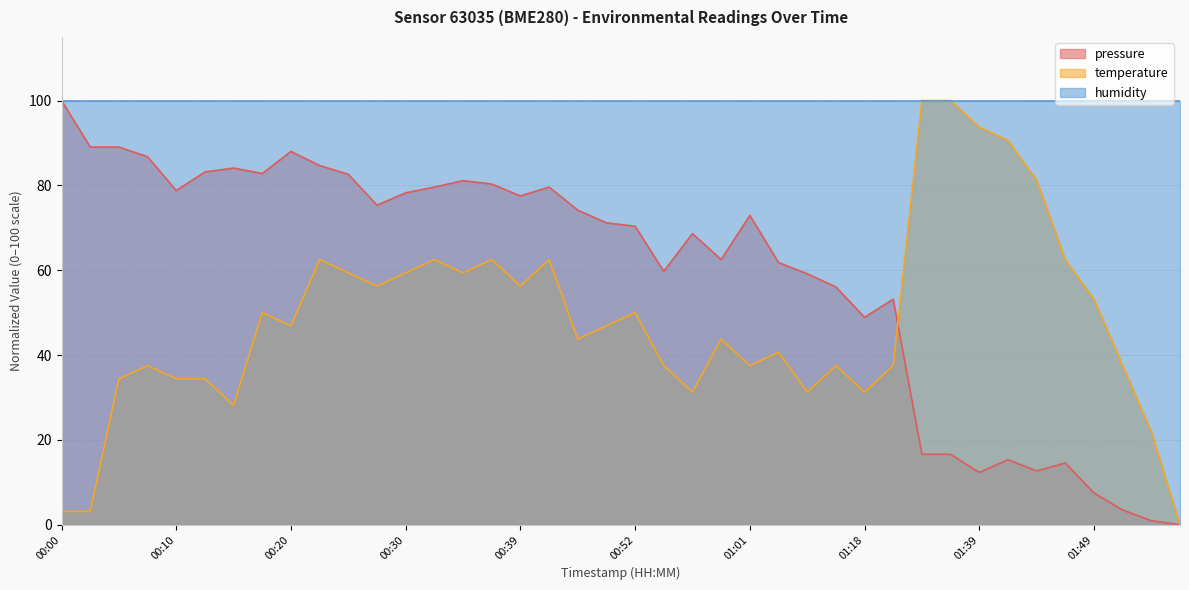

Rank the categories by temperature value from lowest to highest.

01:57, 00:00, 00:03, 01:54, 00:15, 00:57, 01:09, 01:18, 00:05, 00:10, 00:12, 00:07, 00:54, 01:01, 01:12, 01:20, 01:52, 01:04, 00:47, 00:59, 00:20, 00:49, 00:17, 00:52, 01:49, 00:27, 00:39, 00:25, 00:30, 00:34, 00:22, 00:32, 00:37, 00:42, 01:47, 01:44, 01:41, 01:39, 01:34, 01:36